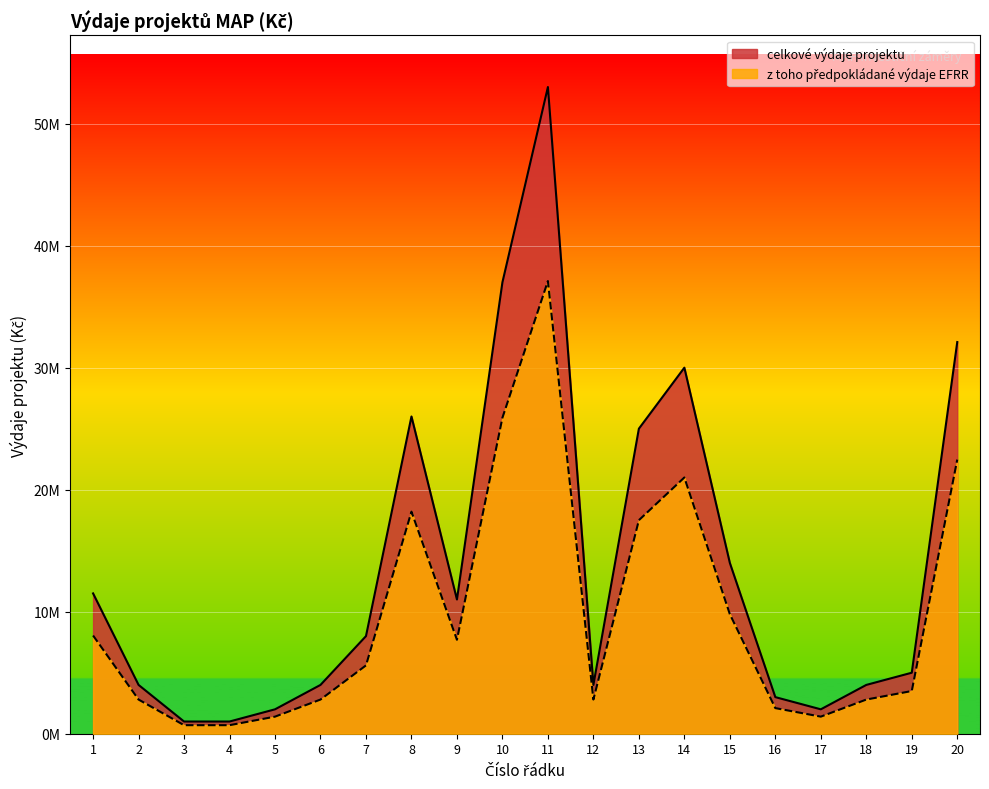

At 18, list the series in order from smallest to largest.

vydaje_EFRR, celkove_vydaje